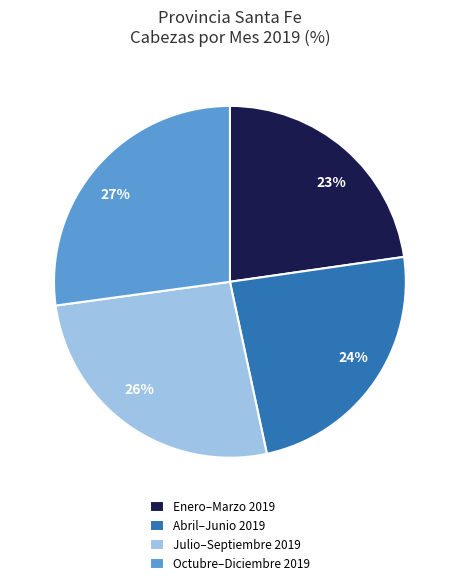

To the nearest percent, what portion does Julio–Septiembre 2019 represent?

26%